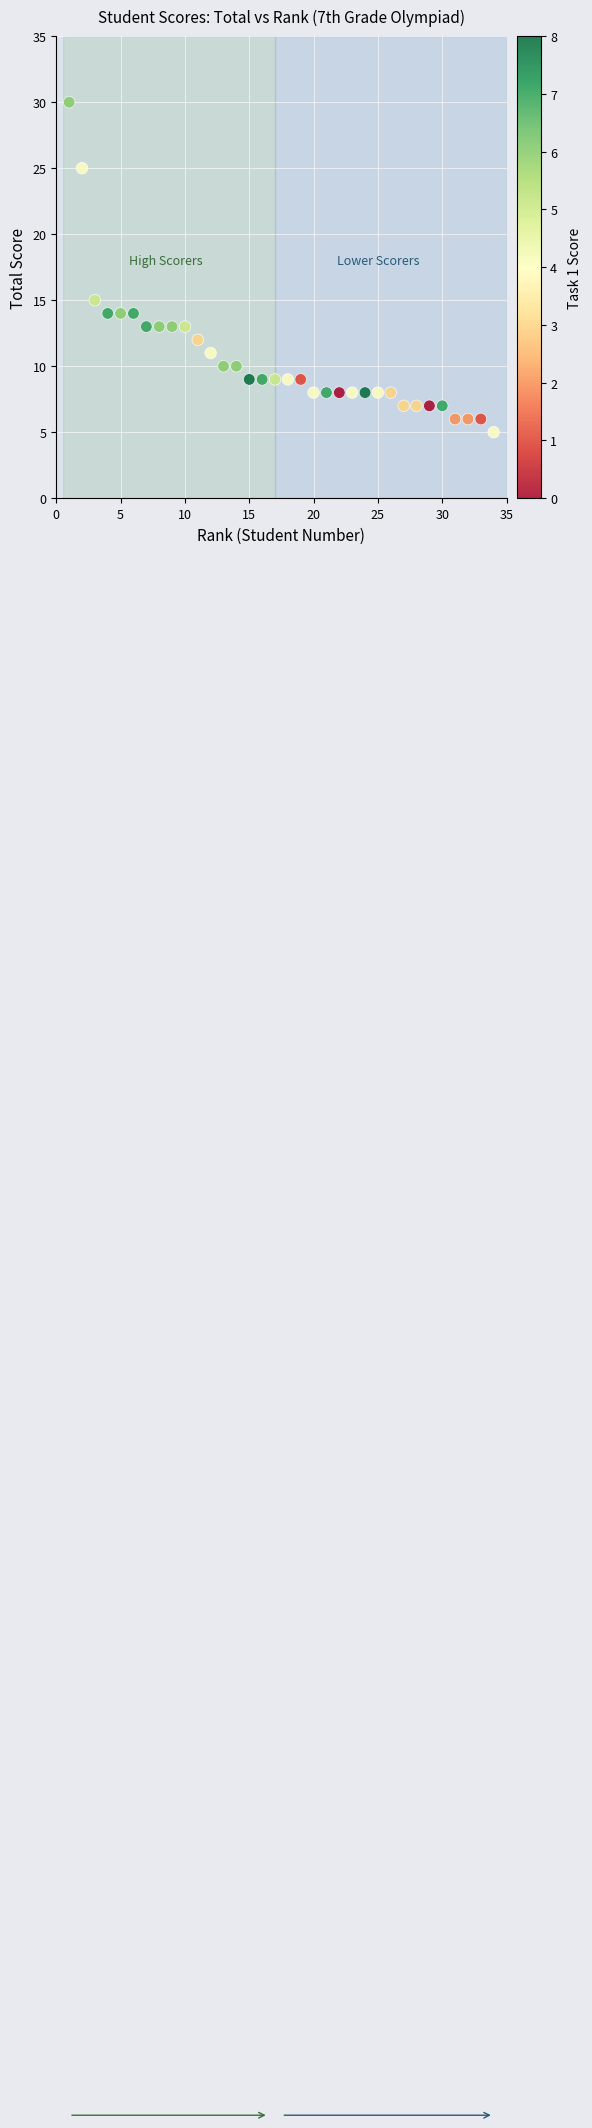

What Y value in the scatter plot is closest to 17?

15